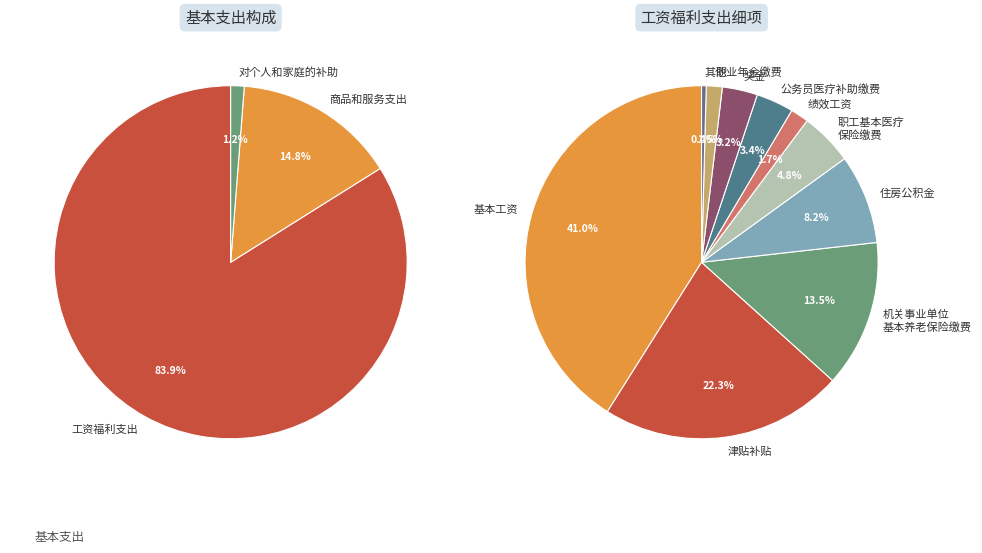

Do 工资福利支出 and 商品和服务支出 together represent more than half of the pie?

Yes